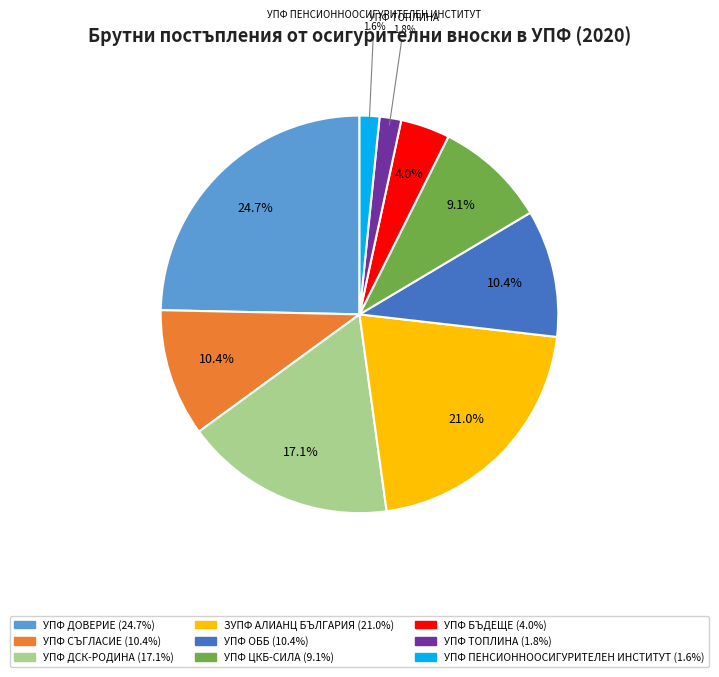

Count the number of slices in the pie.

9